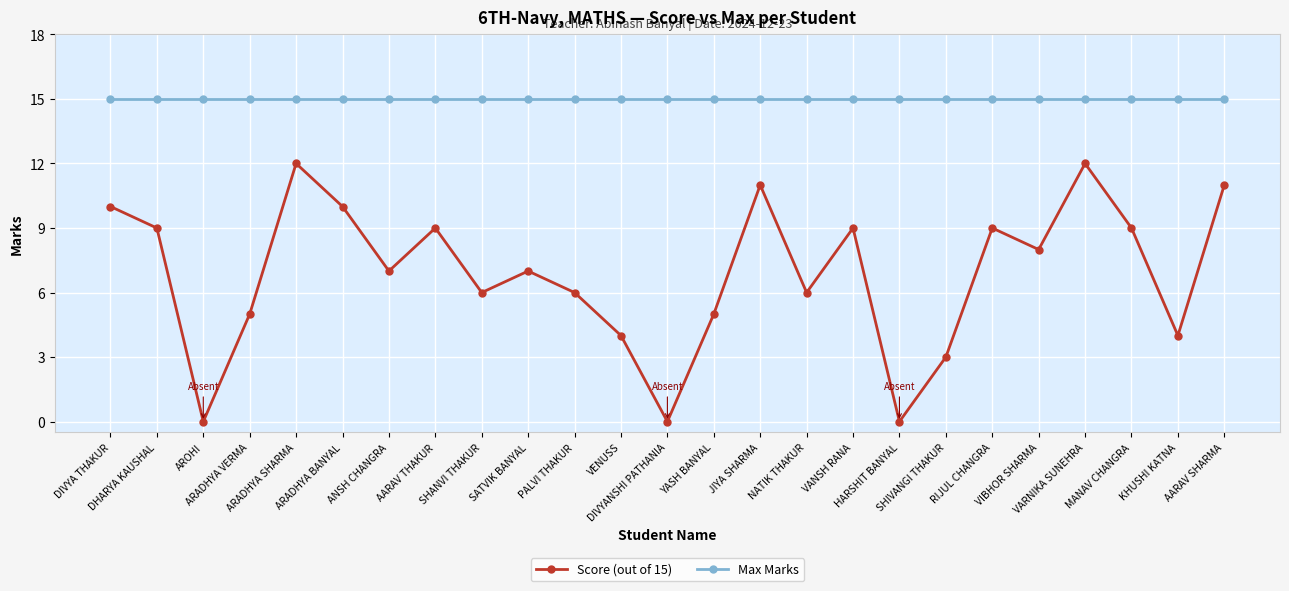

Between ARADHYA SHARMA and KHUSHI KATNA, which series saw the biggest shift?

Score (out of 15)